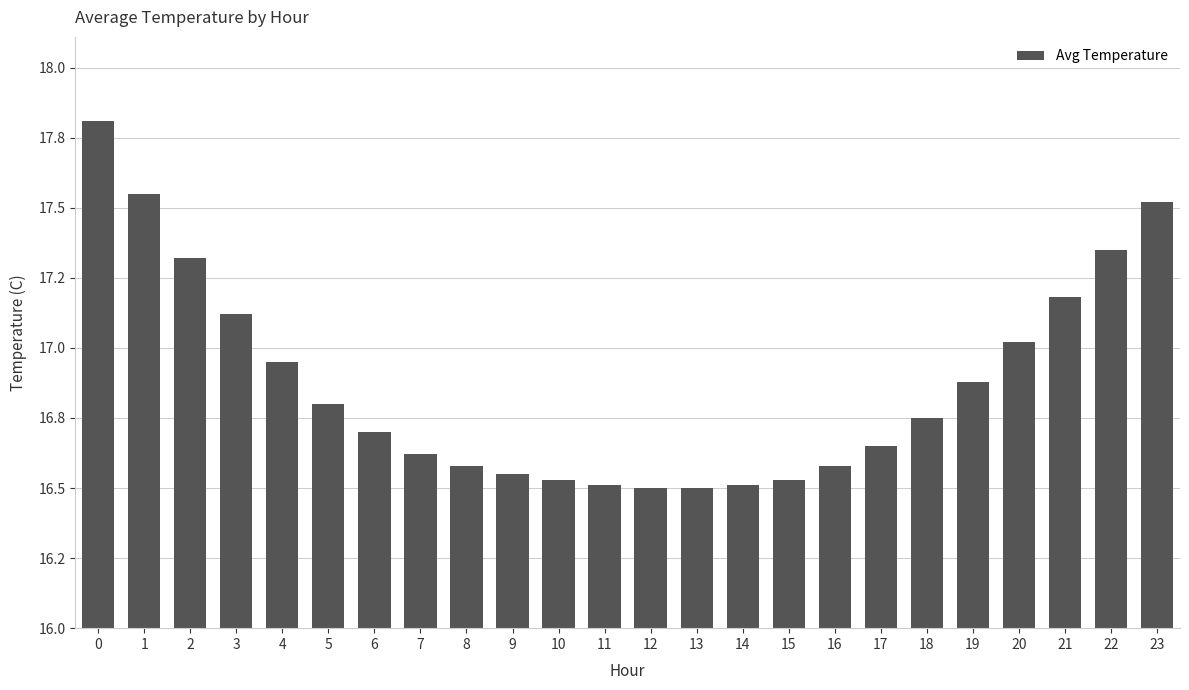

Reading left to right, transcribe all the data shown in this chart.

0=17.8	1=17.6	2=17.3	3=17.1	4=16.9	5=16.8	6=16.7	7=16.6	8=16.6	9=16.6	10=16.5	11=16.5	12=16.5	13=16.5	14=16.5	15=16.5	16=16.6	17=16.6	18=16.8	19=16.9	20=17.0	21=17.2	22=17.4	23=17.5